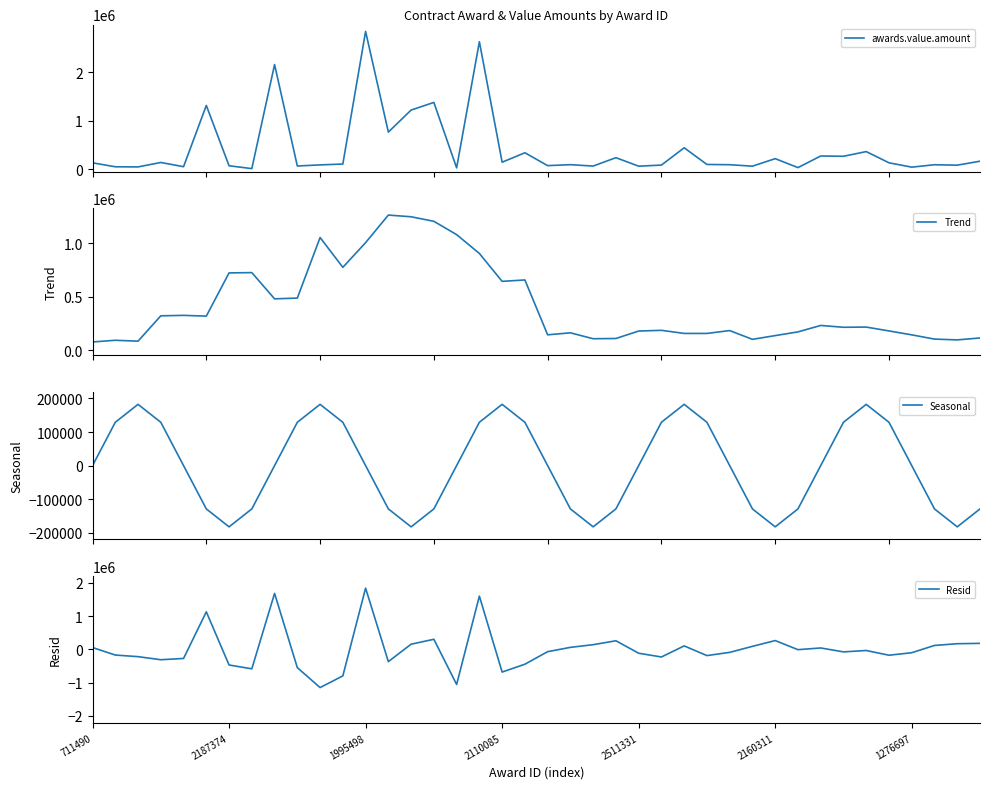

What is the lowest value of the Trend series?

75295.0